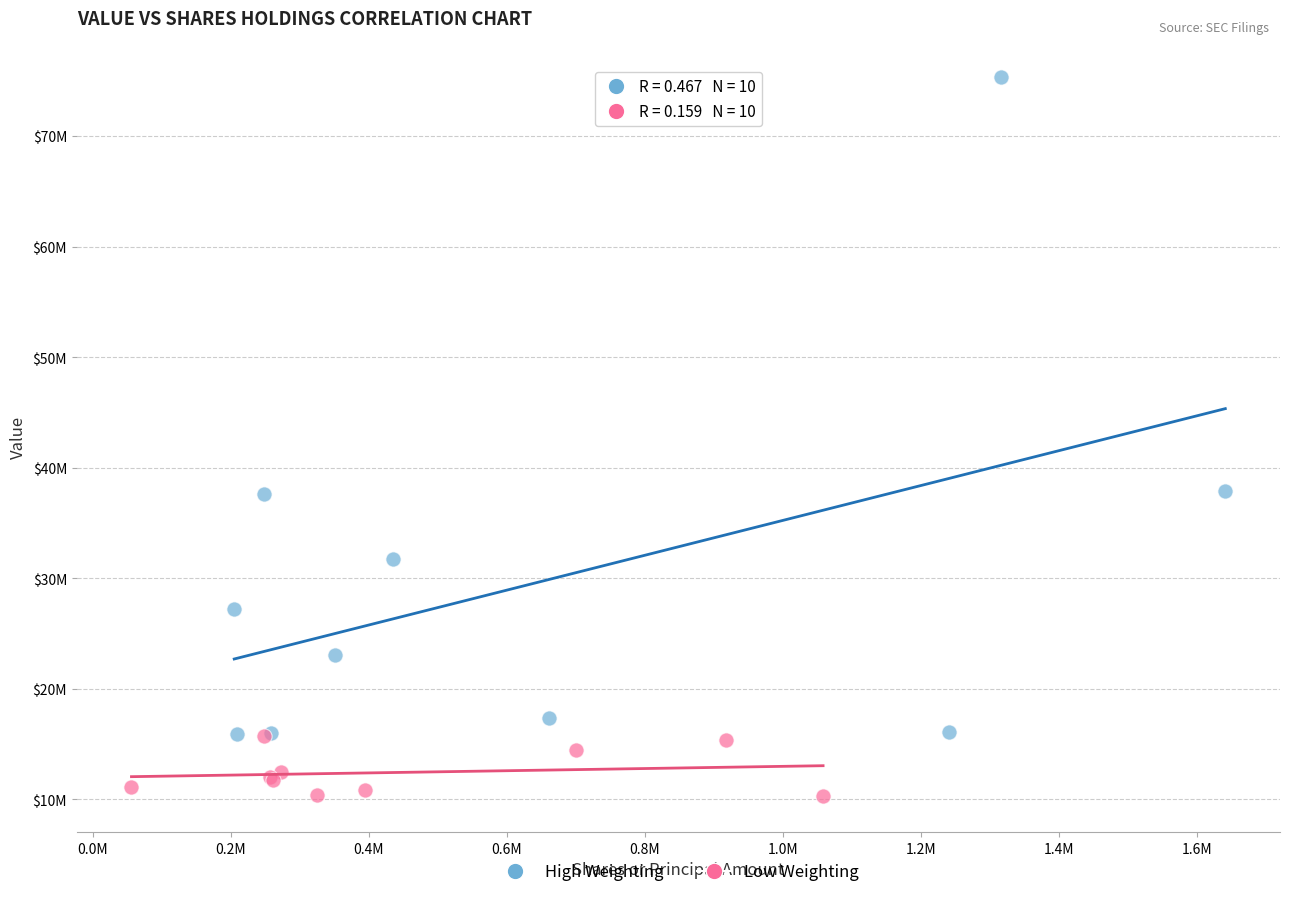

What are all the series names shown in the legend?

High Weighting, Low Weighting